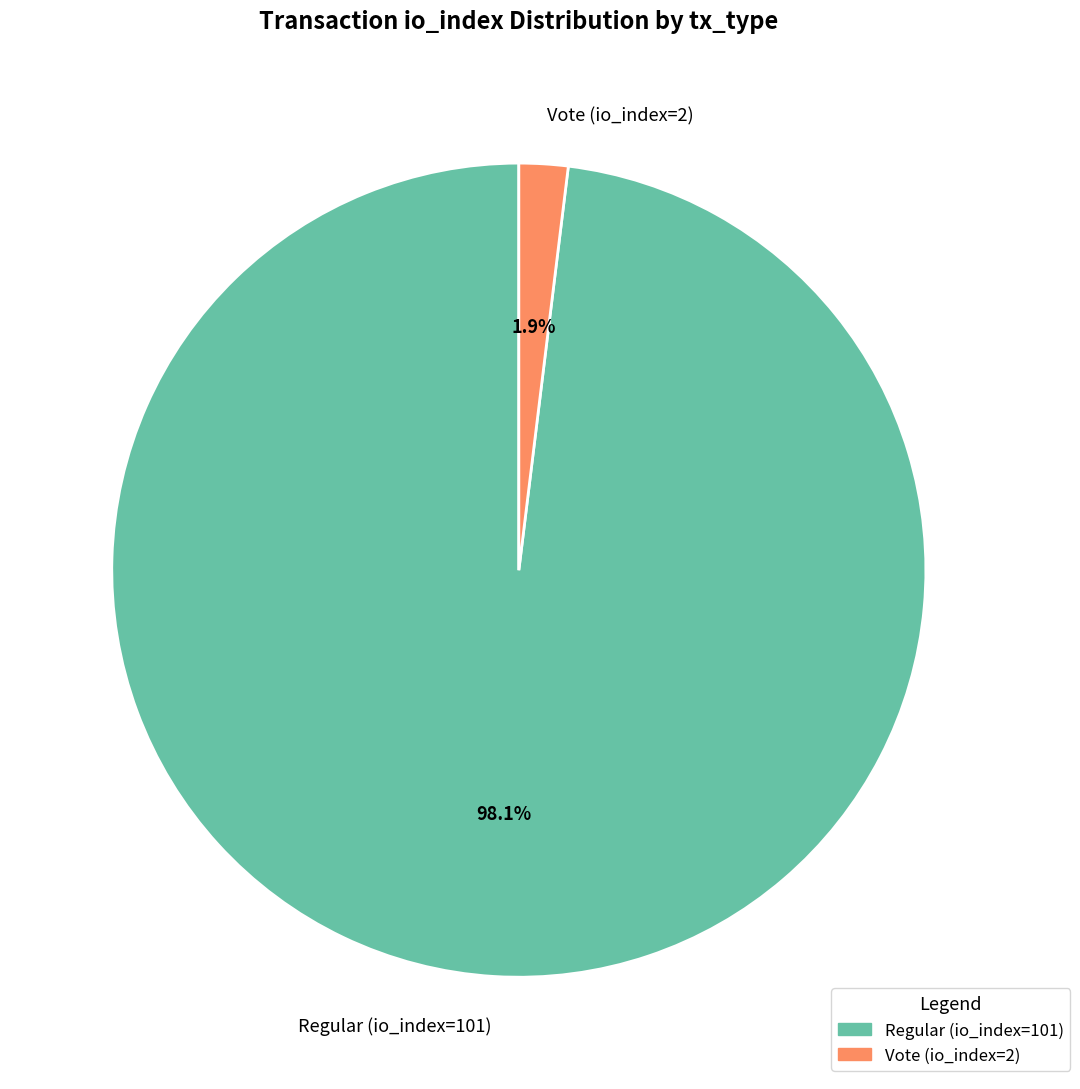

How many slices are in this pie chart?

2